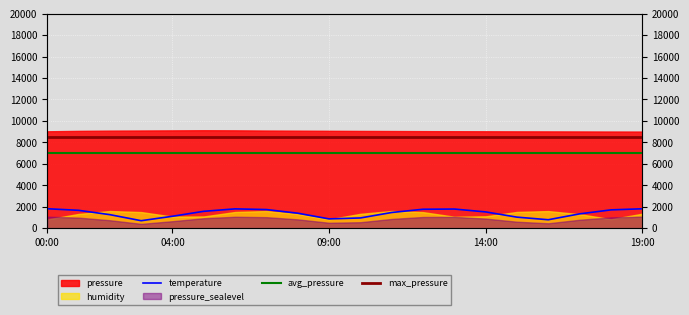

Rank the series at 6 from lowest to highest value.

temperature, avg_pressure, max_pressure